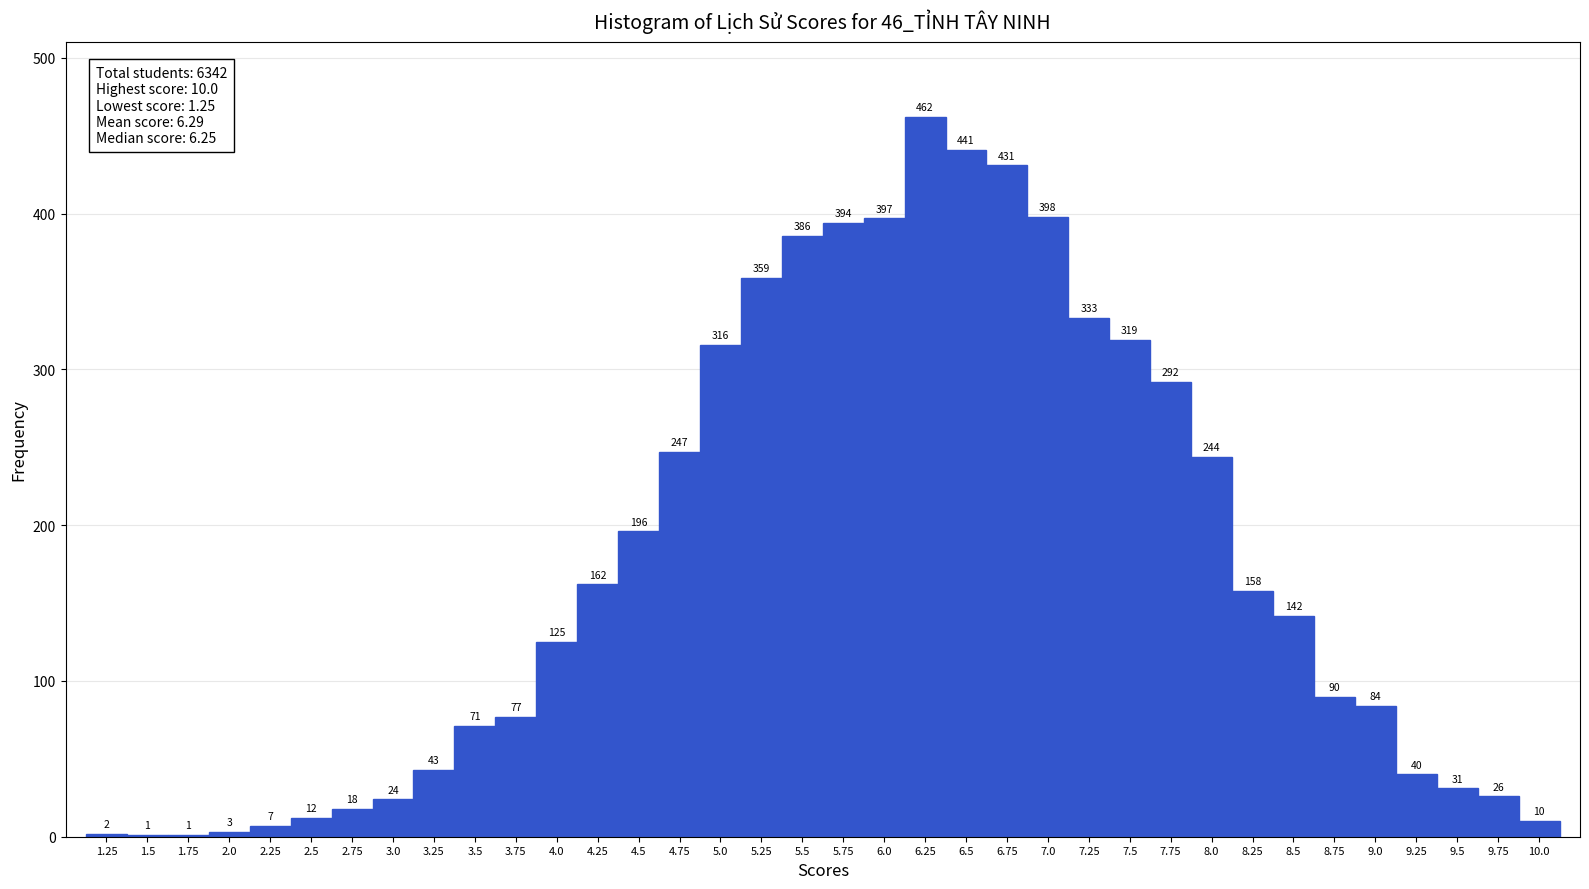

Reading left to right, transcribe this chart: for each bar, give the range it covers on the x-axis and its height. The bar edges are not printed on the chart, so give them approximately, as read against the axis.

1.125 to 1.375: 2
1.375 to 1.625: 1
1.625 to 1.875: 1
1.875 to 2.125: 3
2.125 to 2.375: 7
2.375 to 2.625: 12
2.625 to 2.875: 18
2.875 to 3.125: 24
3.125 to 3.375: 43
3.375 to 3.625: 71
3.625 to 3.875: 77
3.875 to 4.125: 125
4.125 to 4.375: 162
4.375 to 4.625: 196
4.625 to 4.875: 247
4.875 to 5.125: 316
5.125 to 5.375: 359
5.375 to 5.625: 386
5.625 to 5.875: 394
5.875 to 6.125: 397
6.125 to 6.375: 462
6.375 to 6.625: 441
6.625 to 6.875: 431
6.875 to 7.125: 398
7.125 to 7.375: 333
7.375 to 7.625: 319
7.625 to 7.875: 292
7.875 to 8.125: 244
8.125 to 8.375: 158
8.375 to 8.625: 142
8.625 to 8.875: 90
8.875 to 9.125: 84
9.125 to 9.375: 40
9.375 to 9.625: 31
9.625 to 9.875: 26
9.875 to 10.125: 10